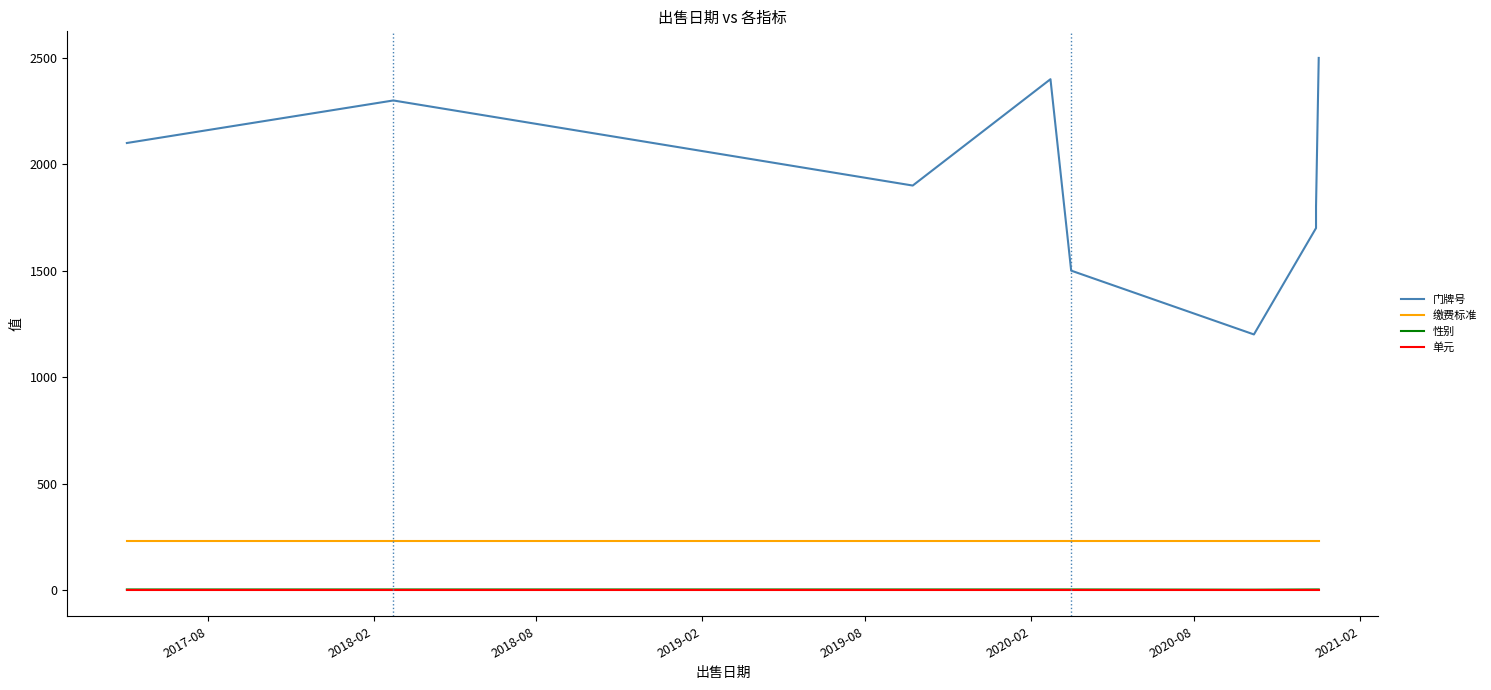

In 门牌号, how many points are lower than both neighbors (excluding endpoints)?

2